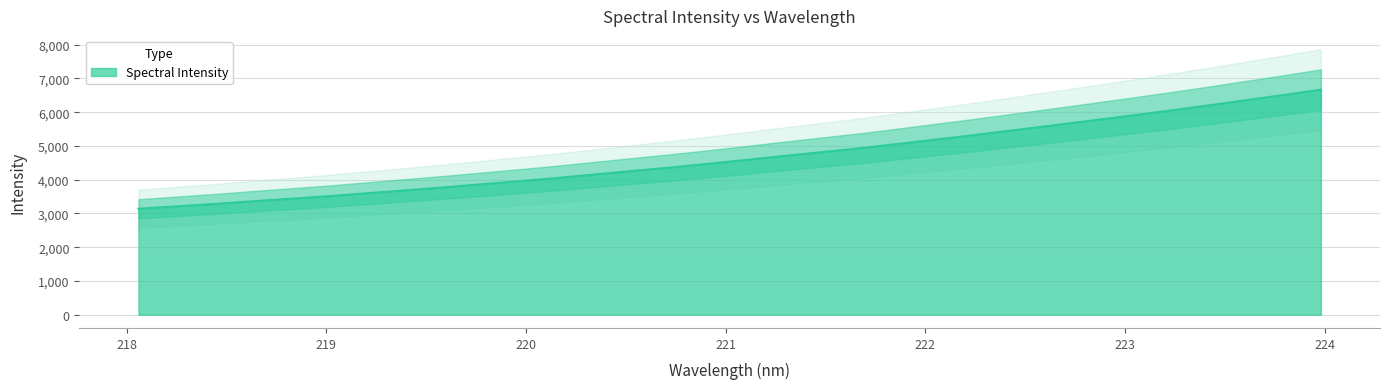

How many distinct data groups are displayed?

1